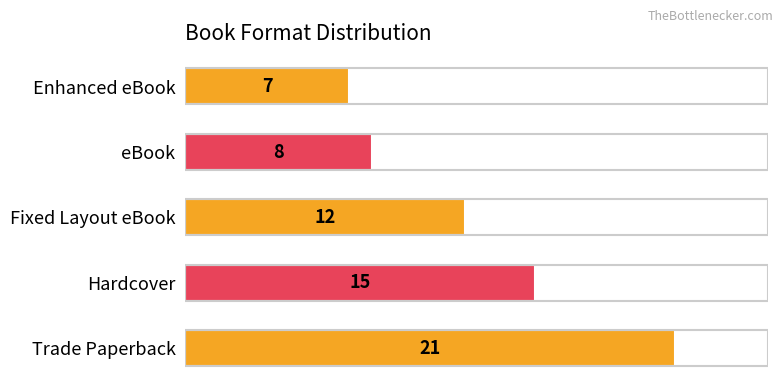

Which category has the lowest value across all series?

Enhanced eBook